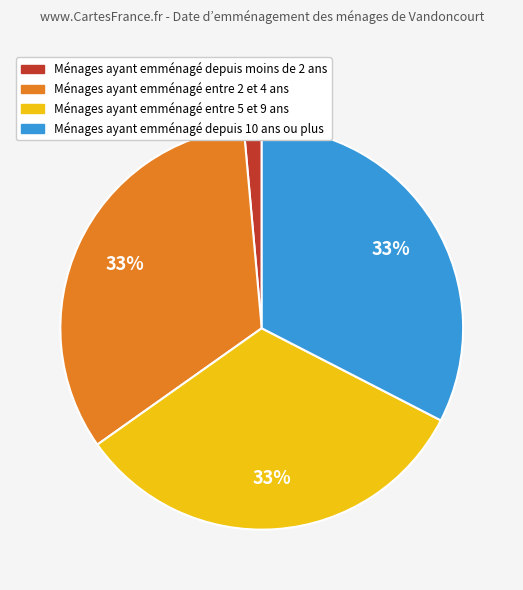

Does any single category account for the majority?

No